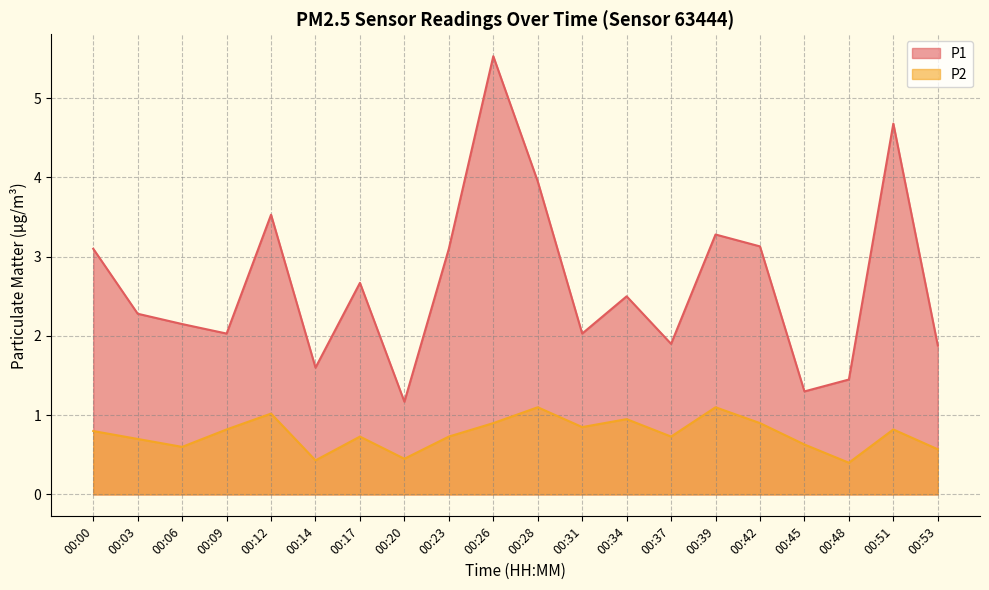

What is the total value across all series at 00:06?

2.8